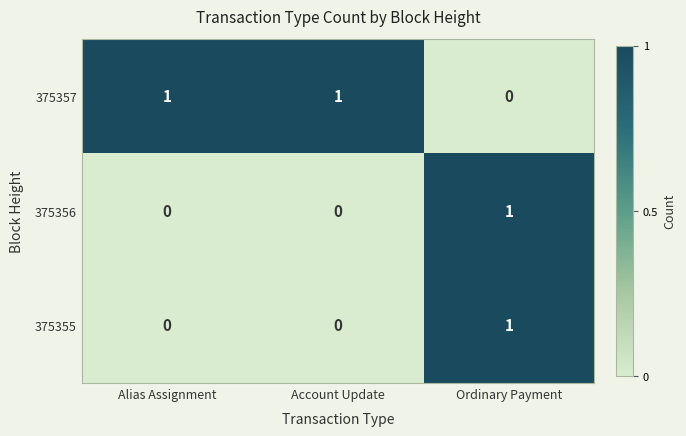

Reading left to right, transcribe all the data shown in this chart.

375357: Alias Assignment=1	Account Update=1	Ordinary Payment=0
375356: Alias Assignment=0	Account Update=0	Ordinary Payment=1
375355: Alias Assignment=0	Account Update=0	Ordinary Payment=1